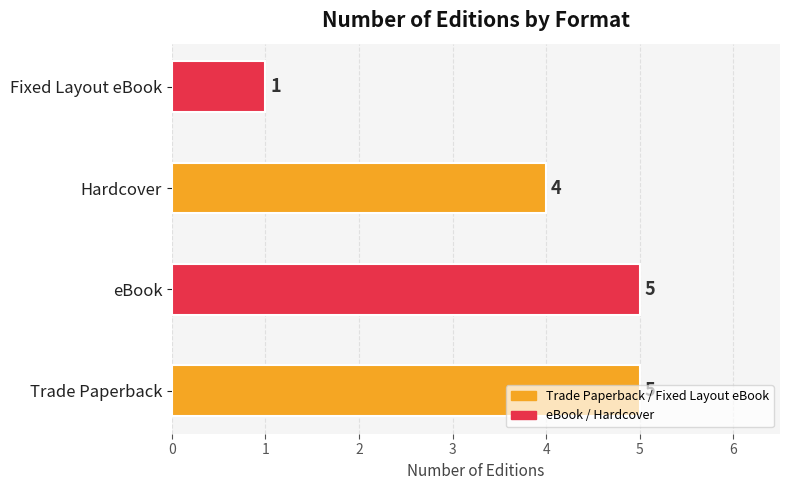

Are the bars horizontal?

Yes